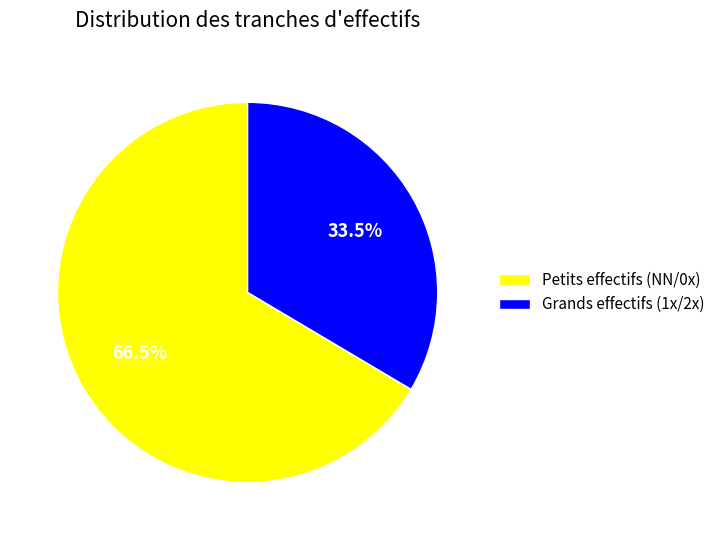

Is the sum of Petits effectifs (NN/0x) and Grands effectifs (1x/2x) greater than half?

Yes